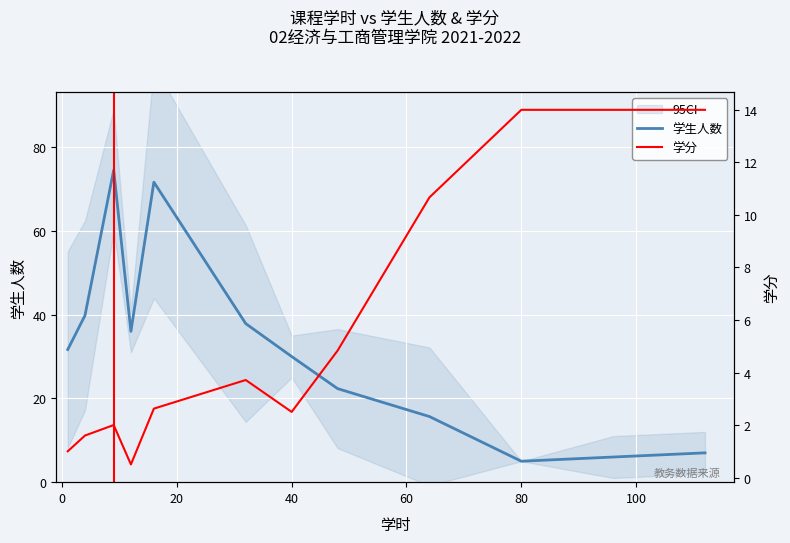

How many lines are shown in the chart?

2